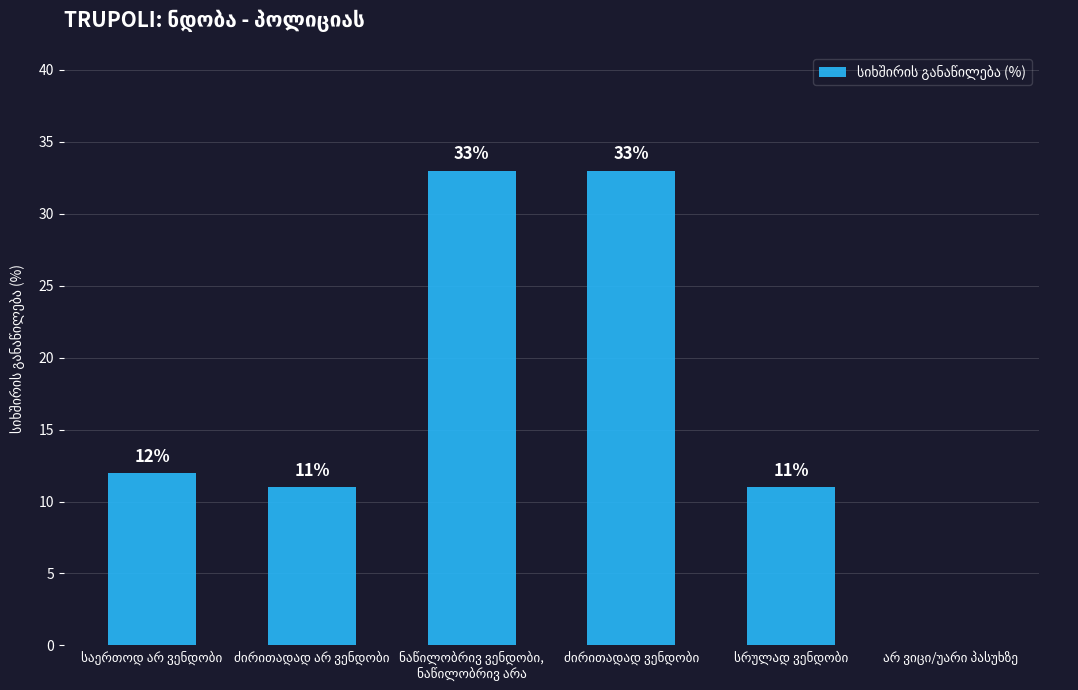

What is the greatest value displayed?

33